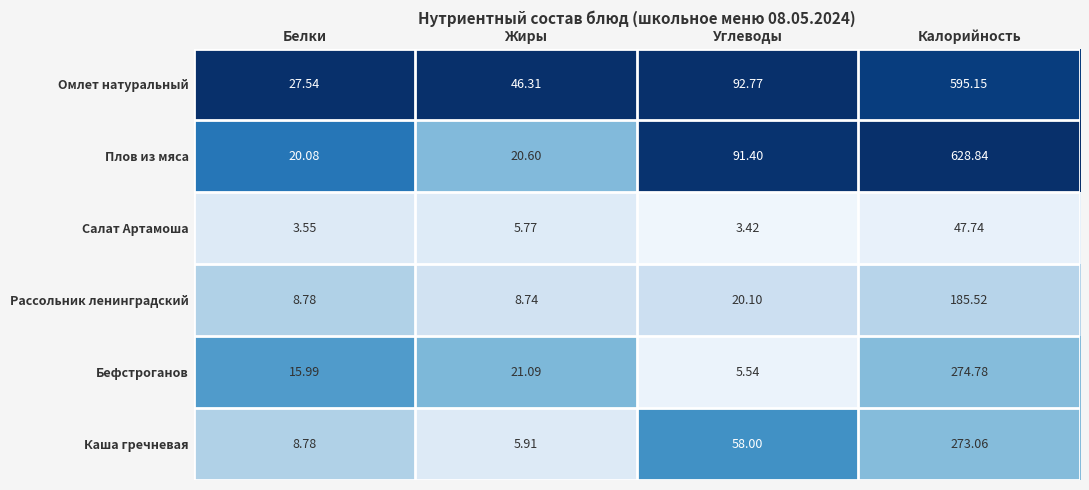

Which series has the widest spread of values?

Плов из мяса